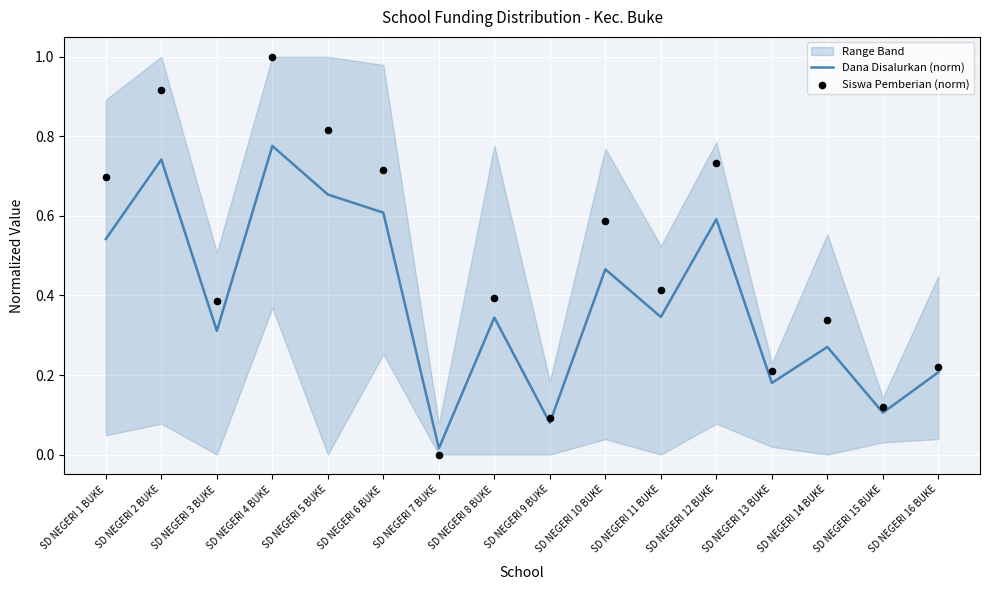

Which series has the largest Y range (max minus min)?

Siswa Pemberian (norm)